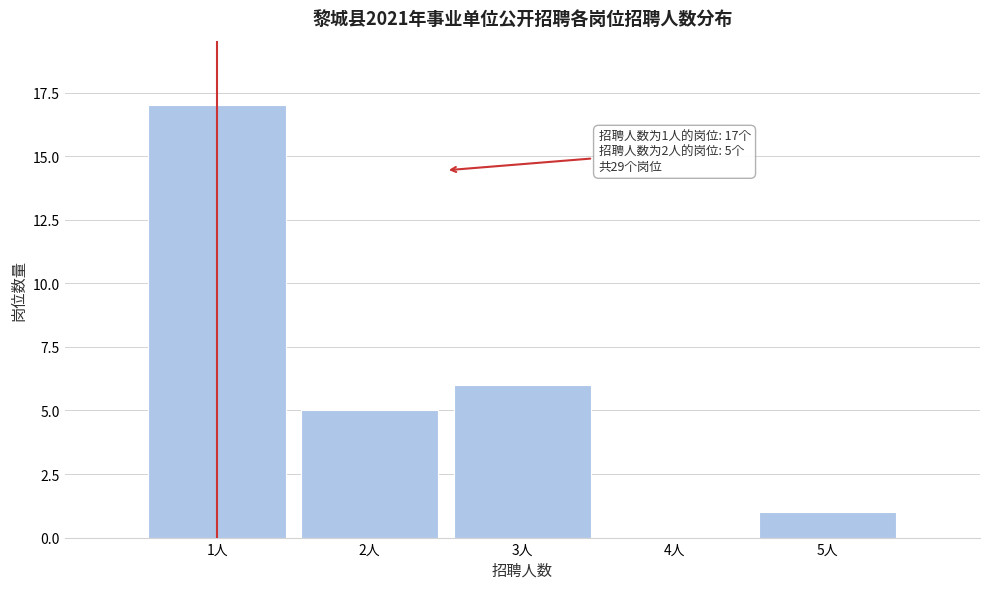

Which range on the x-axis has the tallest bar?

0.5 to 1.5